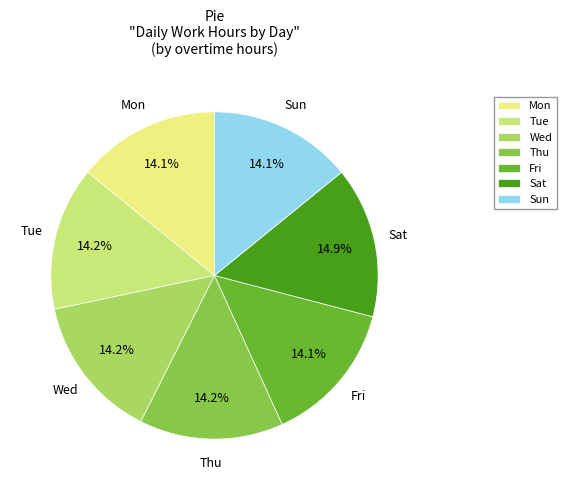

True or false: Wed accounts for 14% of the total.

True